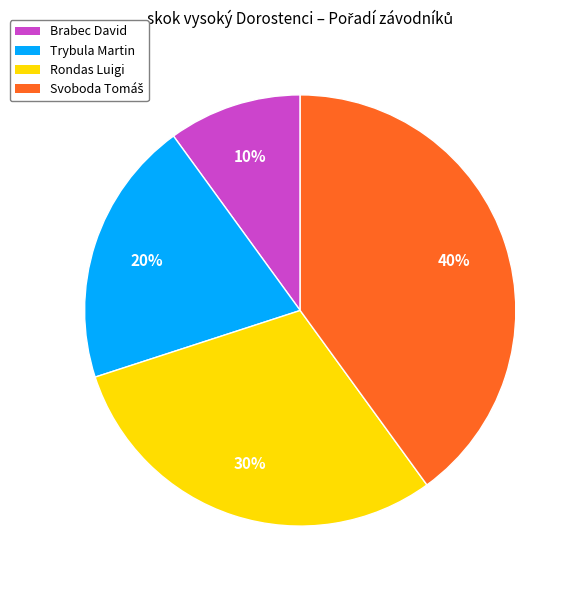

To the nearest percent, what is the combined percentage of Rondas Luigi and Trybula Martin?

50%